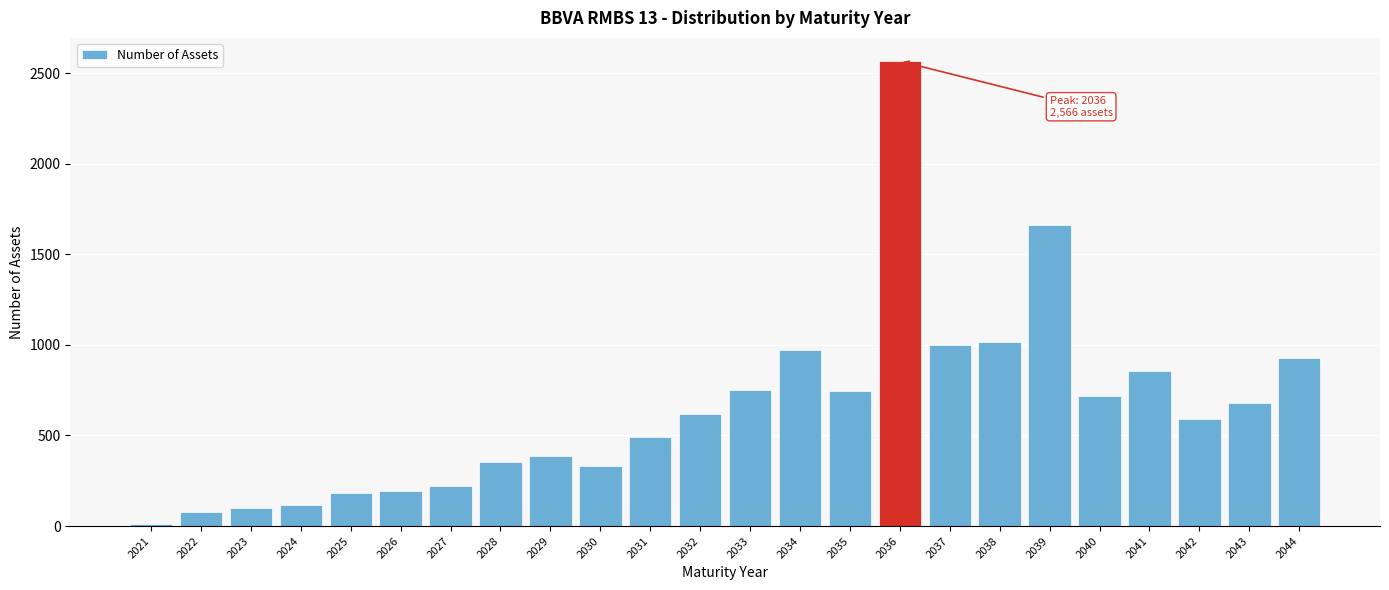

Between 2025 and 2043, which is larger?

2043